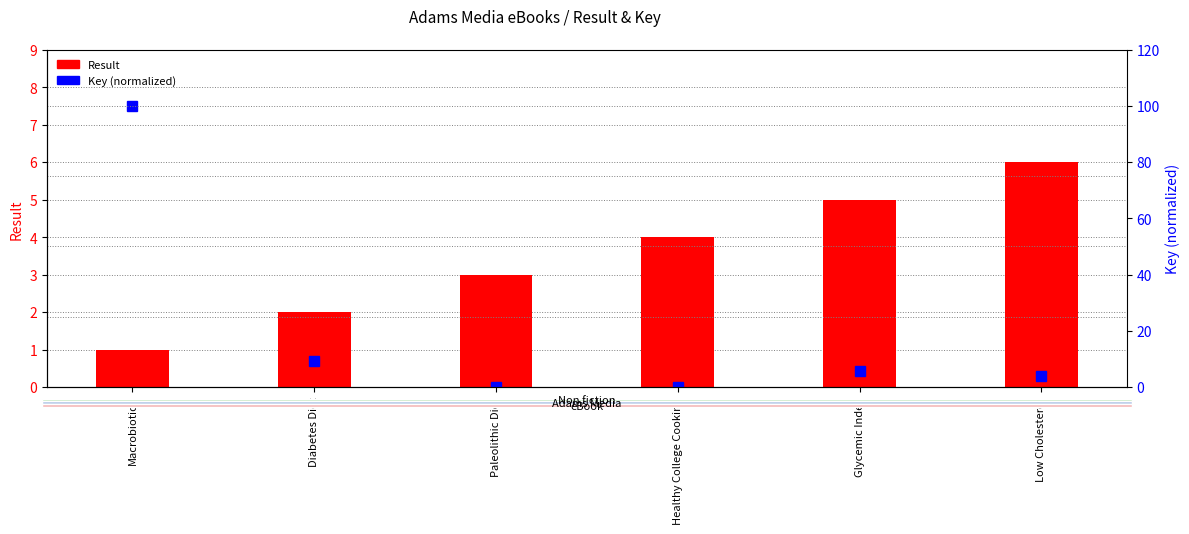

Reading left to right, list all the values displayed in this chart.

Result: 1.0	2.0	3.0	4.0	5.0	6.0
Key (normalized): 100.0	9.2	0.0	0.0	5.7	3.7